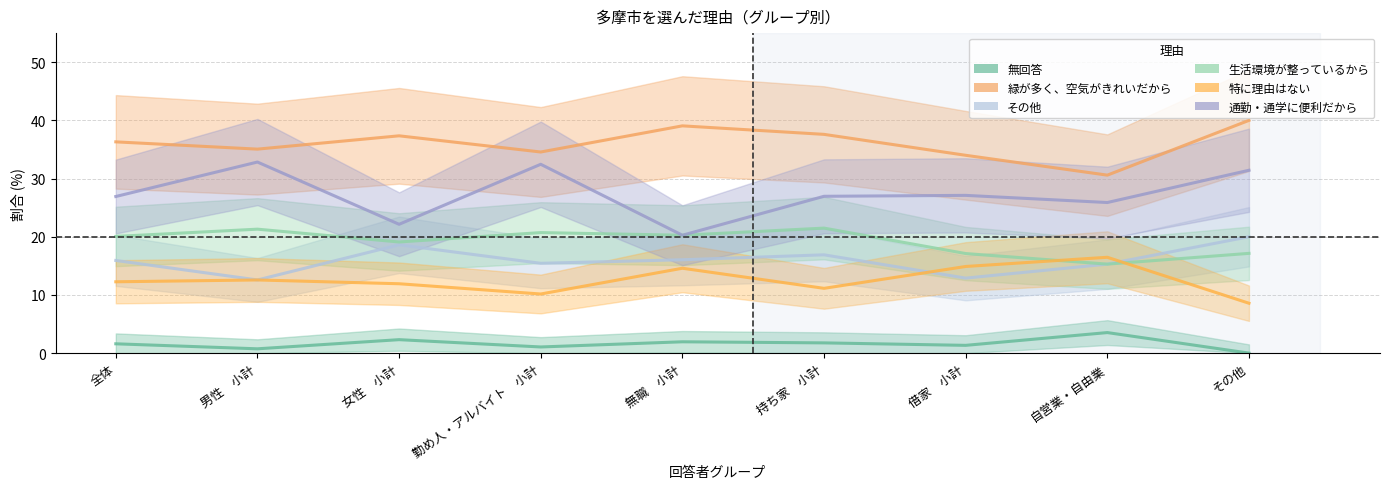

Reading right to left, list all the values displayed in this chart.

無回答: その他=0.0	自営業・自由業=3.5	借家　小計=1.3	持ち家　小計=1.8	無職　小計=1.9	勤め人・アルバイト　小計=1.1	女性　小計=2.3	男性　小計=0.7	全体=1.6
緑が多く、空気がきれいだから: その他=40.0	自営業・自由業=30.6	借家　小計=34.0	持ち家　小計=37.6	無職　小計=39.1	勤め人・アルバイト　小計=34.6	女性　小計=37.3	男性　小計=35.1	全体=36.3
その他: その他=20.0	自営業・自由業=15.3	借家　小計=12.9	持ち家　小計=16.9	無職　小計=16.0	勤め人・アルバイト　小計=15.4	女性　小計=18.6	男性　小計=12.6	全体=15.9
生活環境が整っているから: その他=17.1	自営業・自由業=15.3	借家　小計=17.1	持ち家　小計=21.5	無職　小計=20.3	勤め人・アルバイト　小計=20.7	女性　小計=19.1	男性　小計=21.3	全体=20.1
特に理由はない: その他=8.6	自営業・自由業=16.5	借家　小計=14.9	持ち家　小計=11.1	無職　小計=14.6	勤め人・アルバイト　小計=10.2	女性　小計=11.9	男性　小計=12.6	全体=12.3
通勤・通学に便利だから: その他=31.4	自営業・自由業=25.9	借家　小計=27.1	持ち家　小計=27.0	無職　小計=20.3	勤め人・アルバイト　小計=32.5	女性　小計=22.1	男性　小計=32.8	全体=26.9